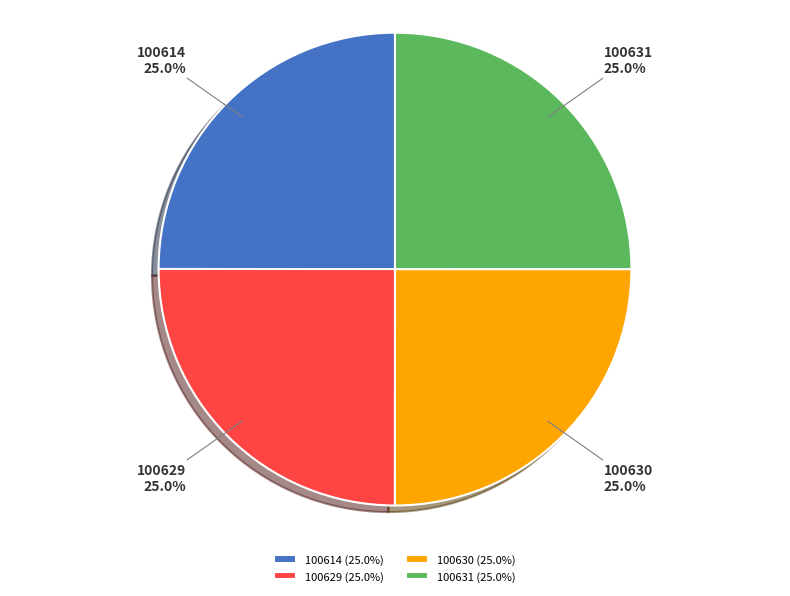

To the nearest percent, what is the average slice percentage?

25%